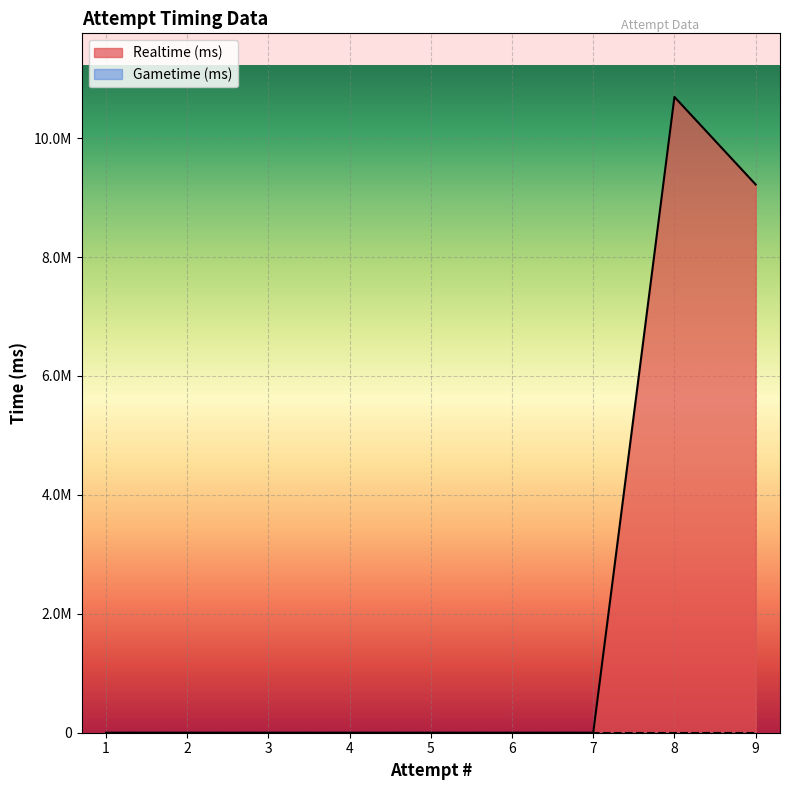

What is the average value?

2212493